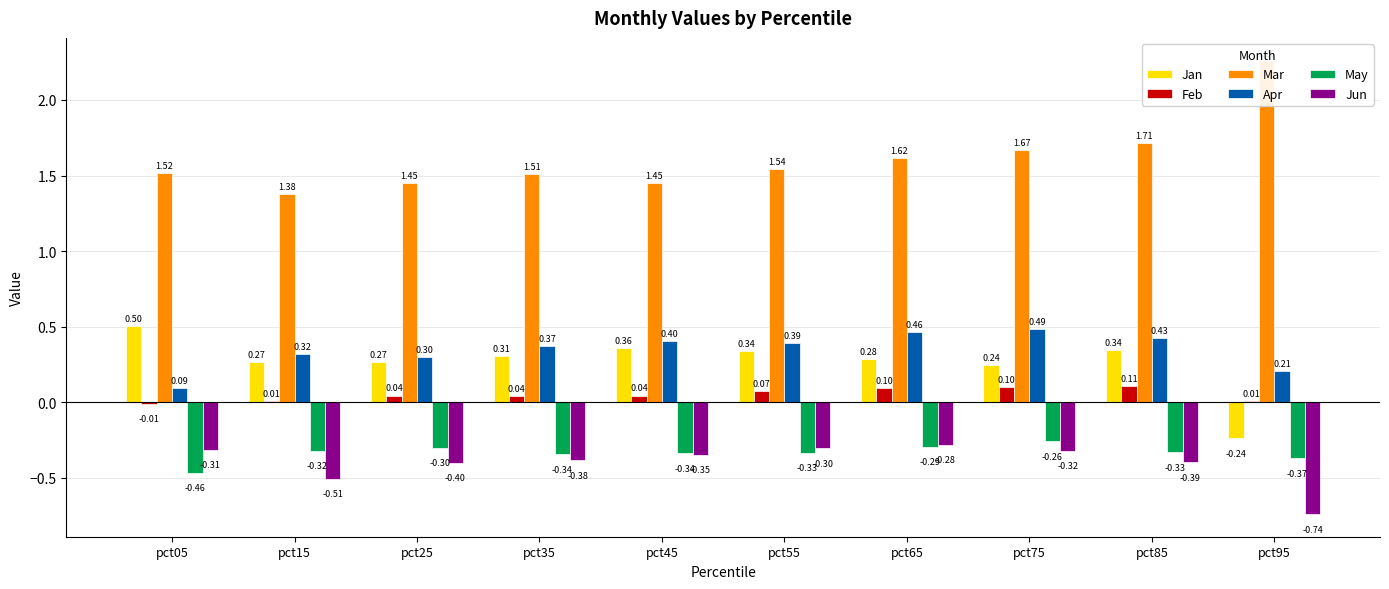

How many bars are there in each group?

6